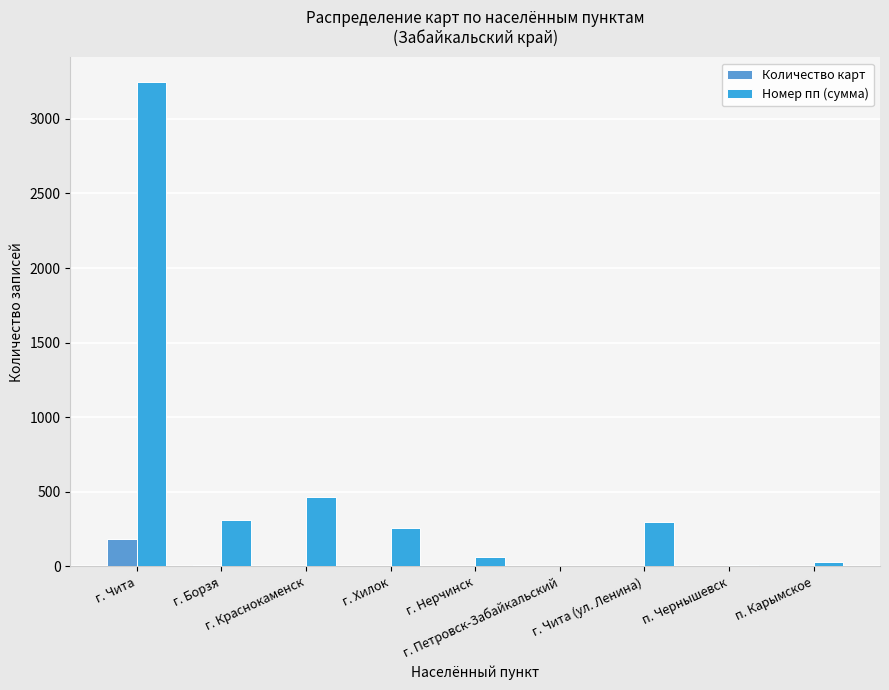

What is the highest value of the Количество карт series?

185